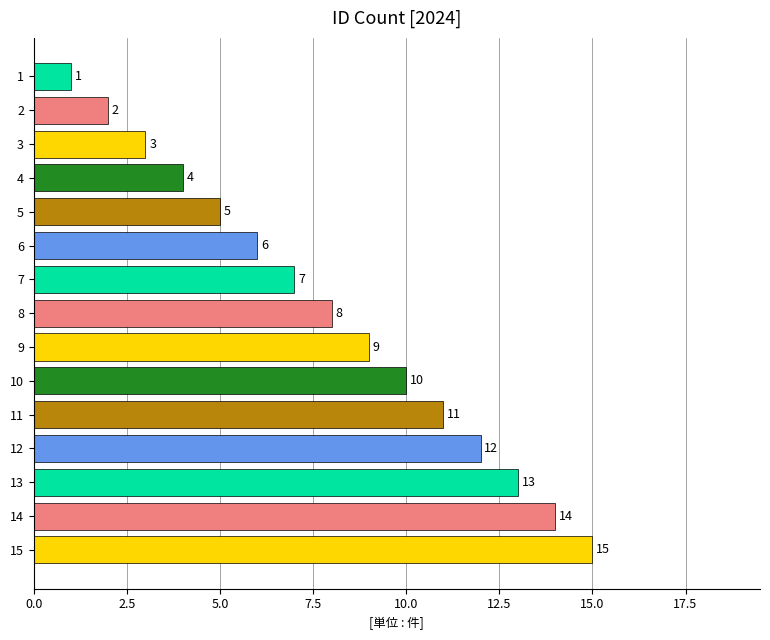

What is the value of the 3rd bar from the top?

3